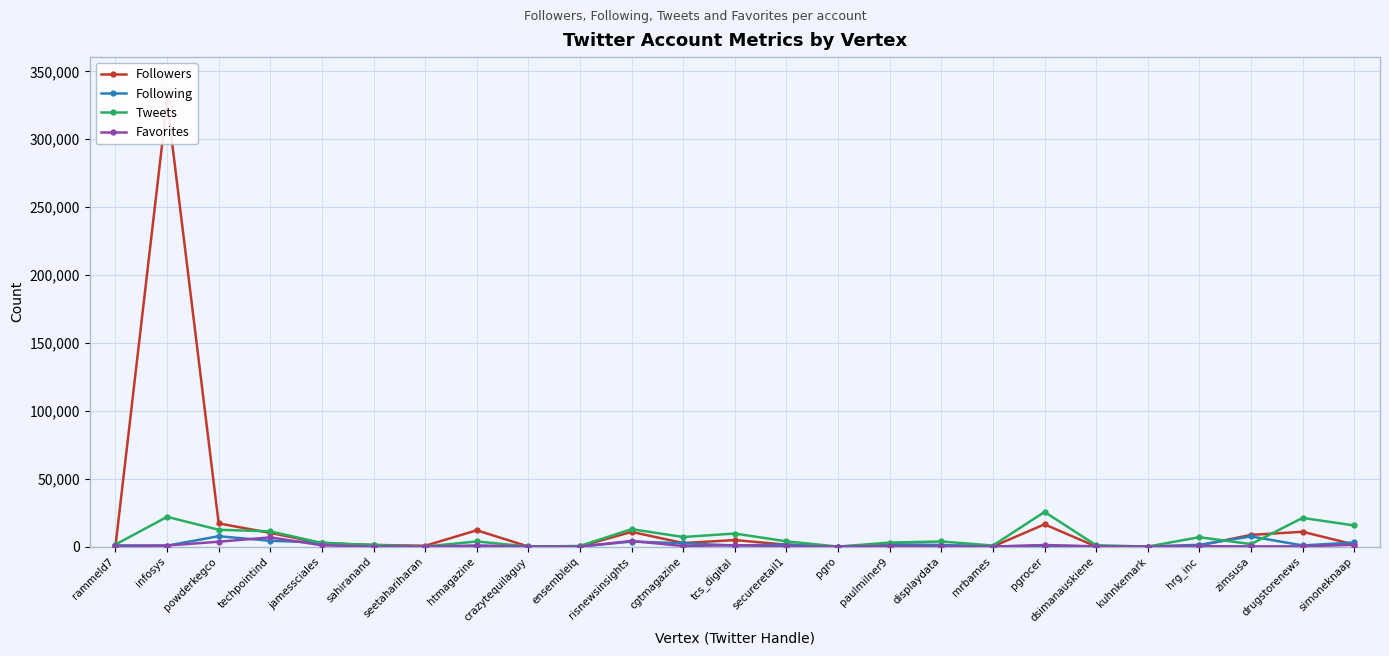

What is the sum of all Following values?

42574